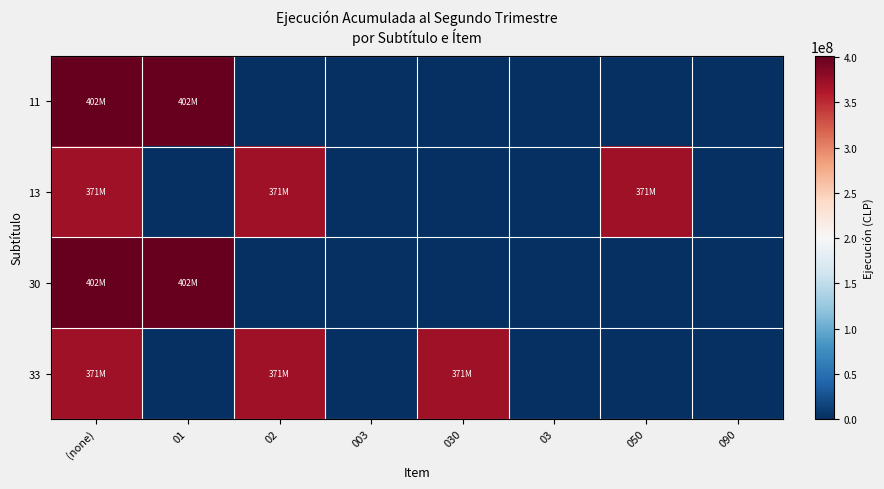

Reading right to left, list all the values displayed in this chart.

11: 090=0	050=0	03=0	030=0	003=0	02=0	01=401603282	(none)=401603282
13: 090=0	050=370725120	03=0	030=0	003=0	02=370725120	01=0	(none)=370725120
30: 090=0	050=0	03=0	030=0	003=0	02=0	01=401603282	(none)=401603282
33: 090=0	050=0	03=0	030=370725120	003=0	02=370725120	01=0	(none)=370725120